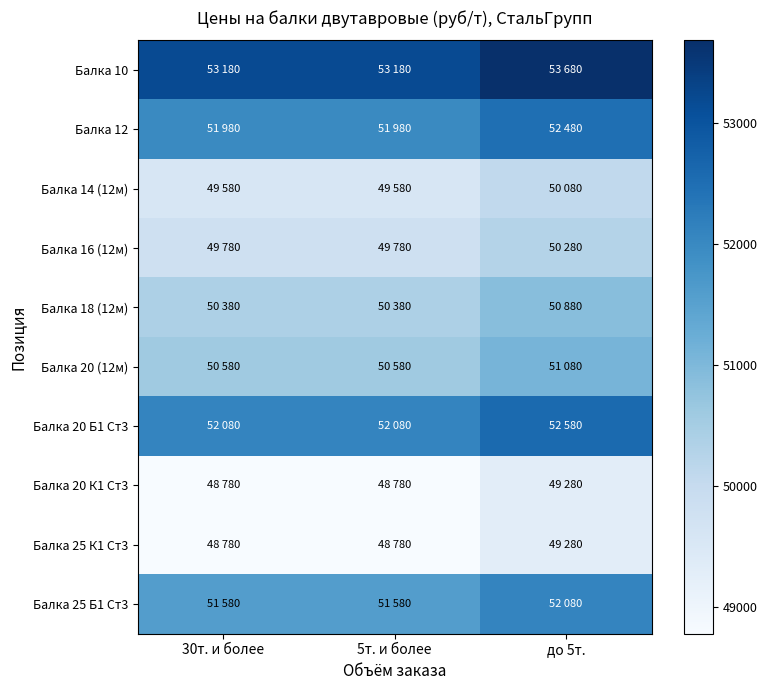

Which has a higher value, 30т. и более or до 5т.?

до 5т.